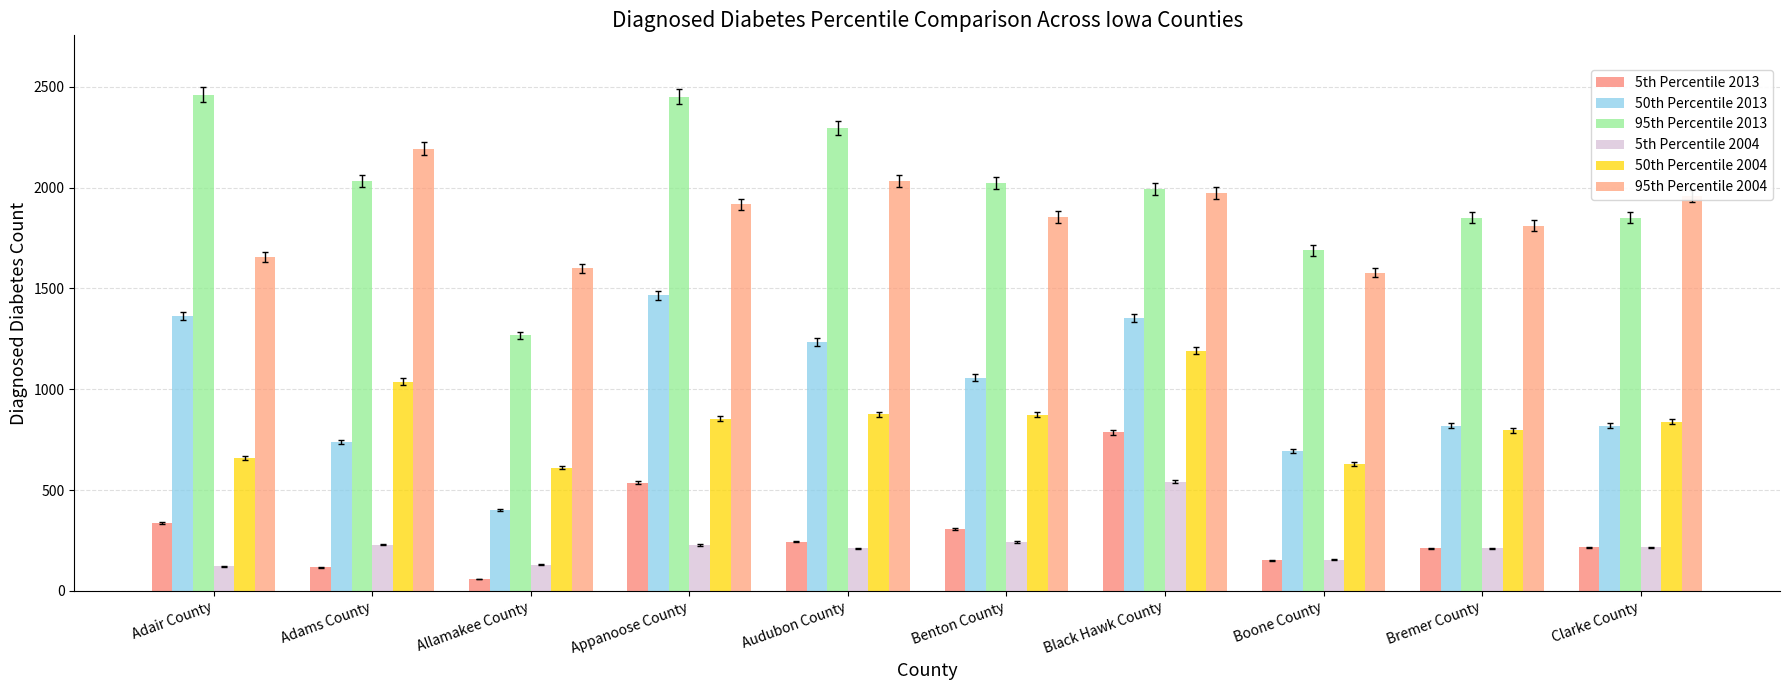

What is the minimum value shown in the chart?

58